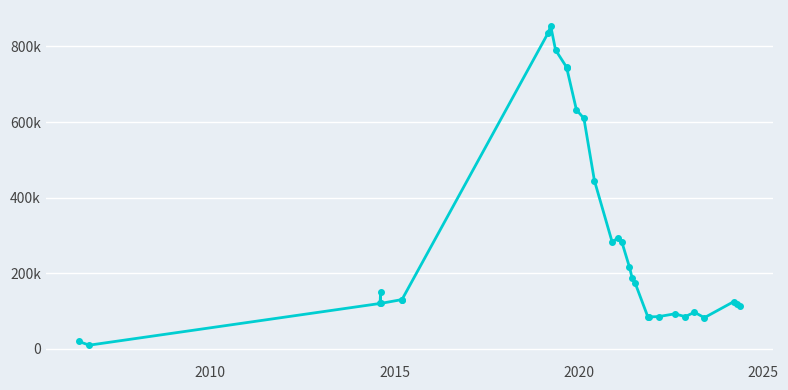

Is this an area chart (filled region under the line)?

No